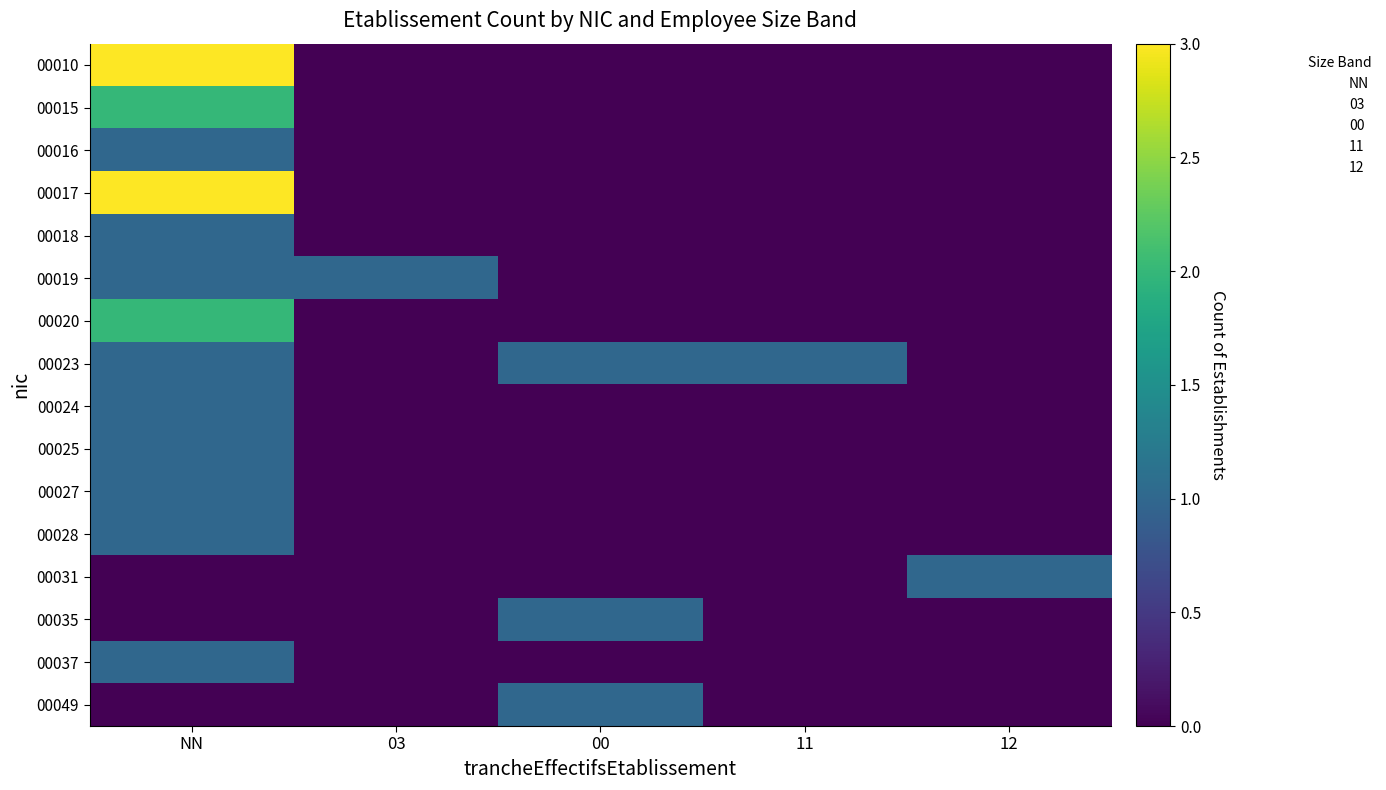

Rank the series by their maximum value, from lowest to highest.

00016, 00018, 00019, 00023, 00024, 00025, 00027, 00028, 00031, 00035, 00037, 00049, 00015, 00020, 00010, 00017